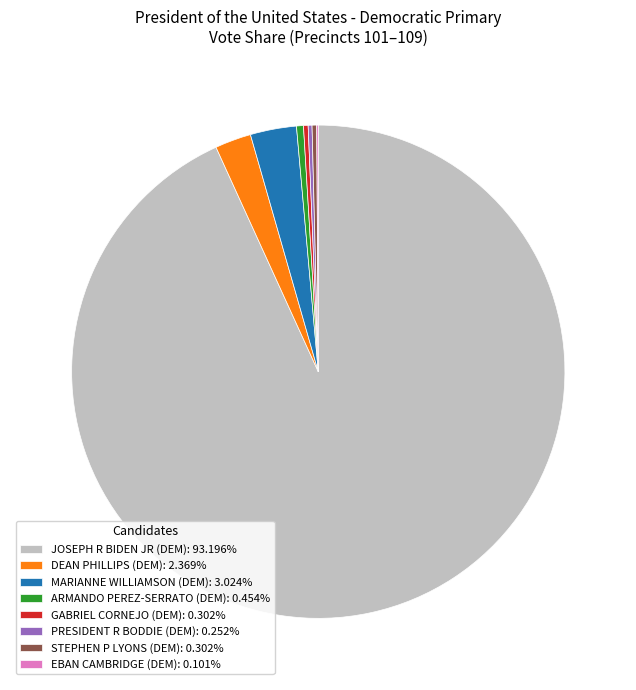

Does any single category account for the majority?

Yes